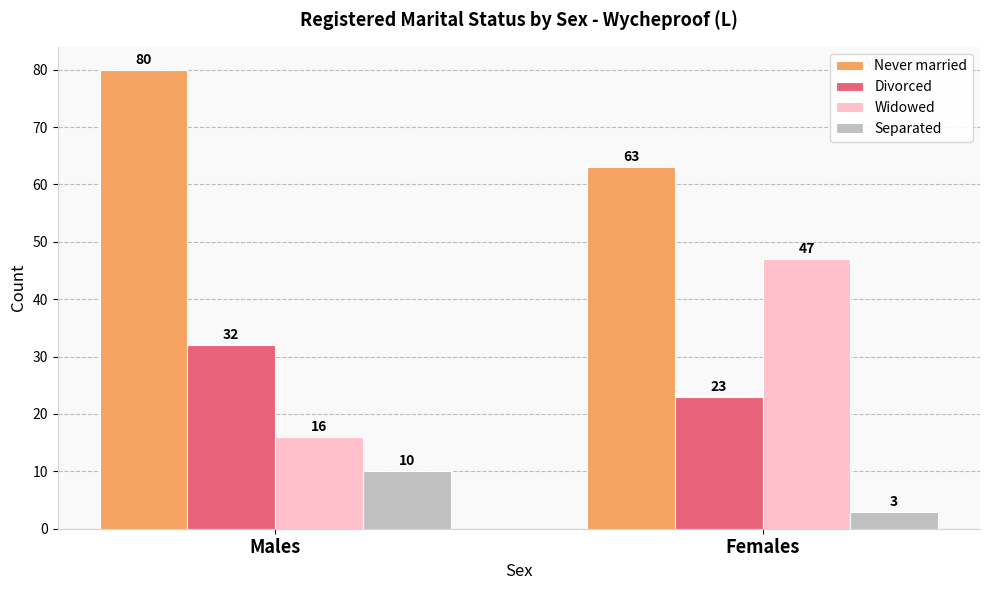

At which category is the sum across all series the highest?

Males